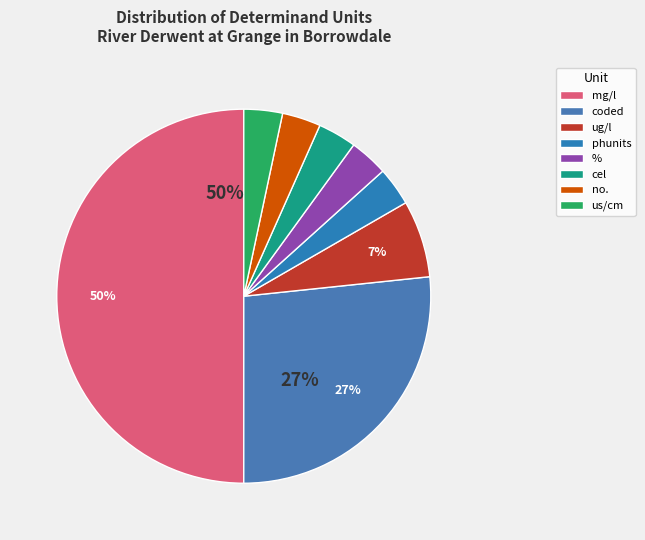

How many slices are in this pie chart?

8